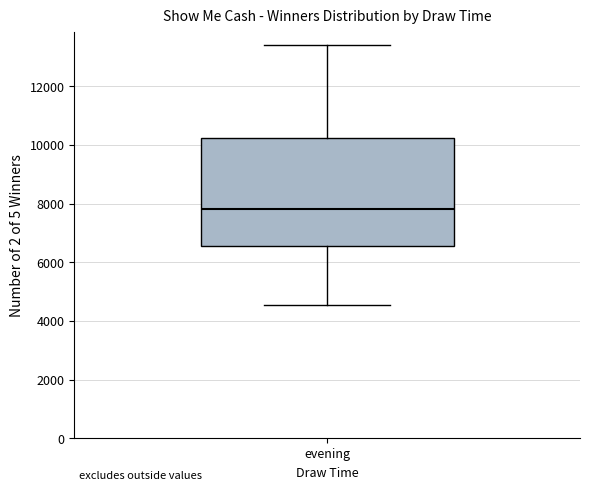

Read this box plot against the y-axis: the position of the median line, the range covered by the box, and the ends of both whiskers. The values are not printed on the chart, so give them approximately, as read against the axis.

median 7800, box 6600 to 10200, whiskers 4600 to 13400